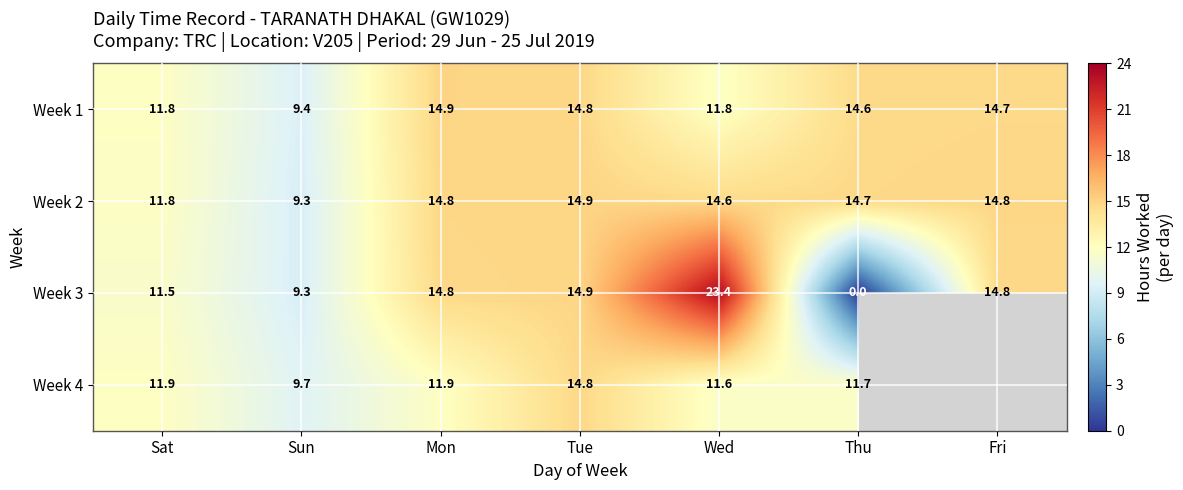

What is the difference between the Week 3 values at Thu and Fri?

14.8